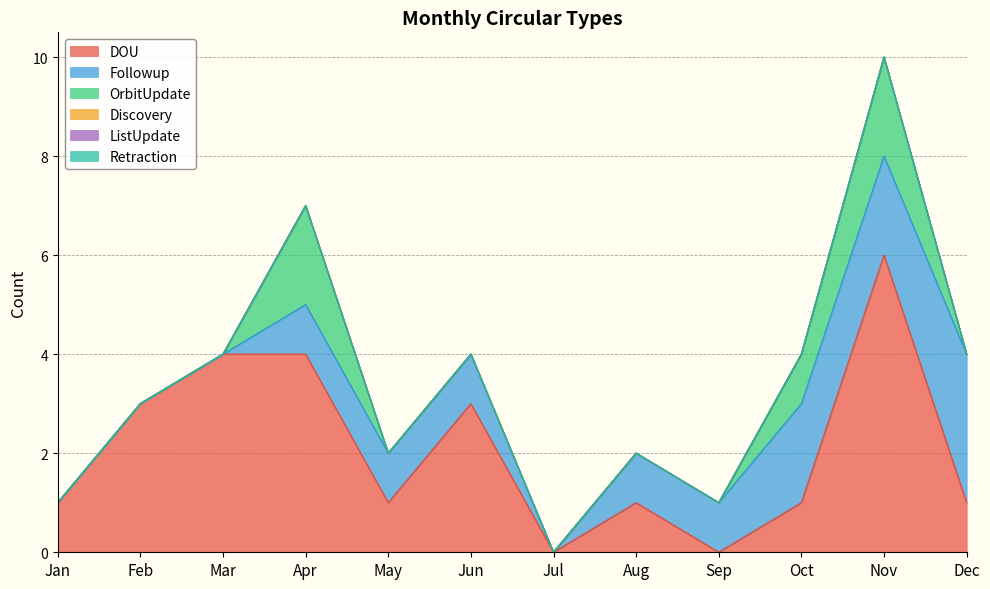

What is the sum of the Followup values at Dec and Jun?

4